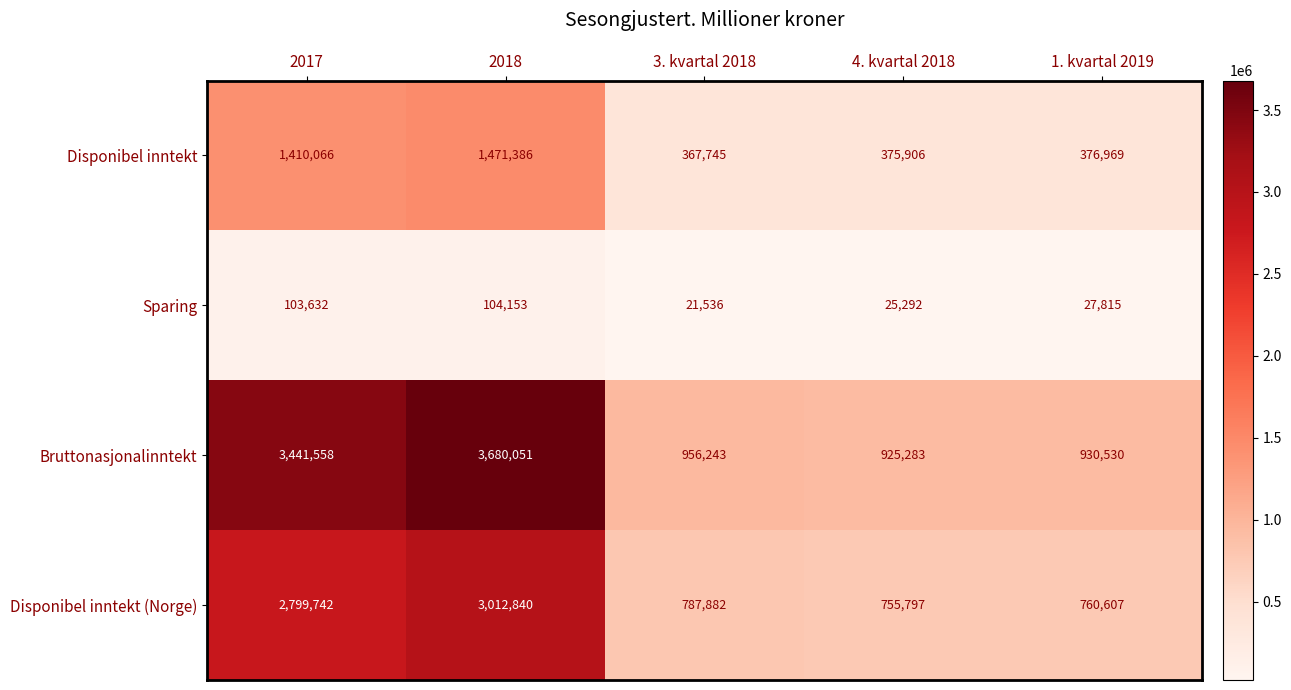

The Bruttonasjonalinntekt series shows 5082419 at 2018. True or false?

False